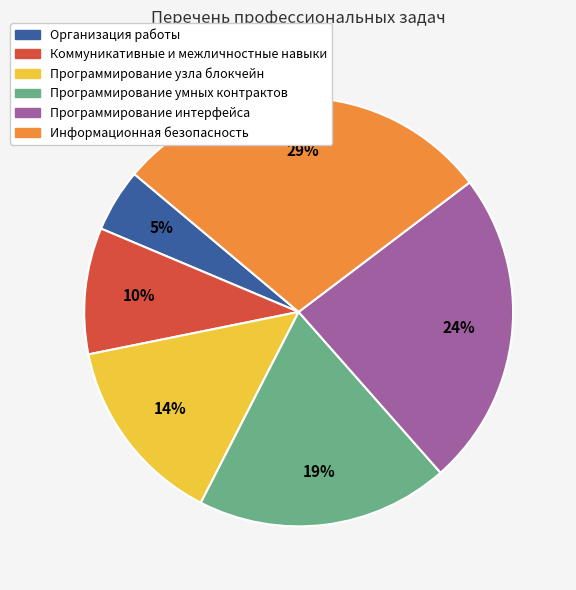

True or false: Программирование узла блокчейн accounts for 26% of the total.

False